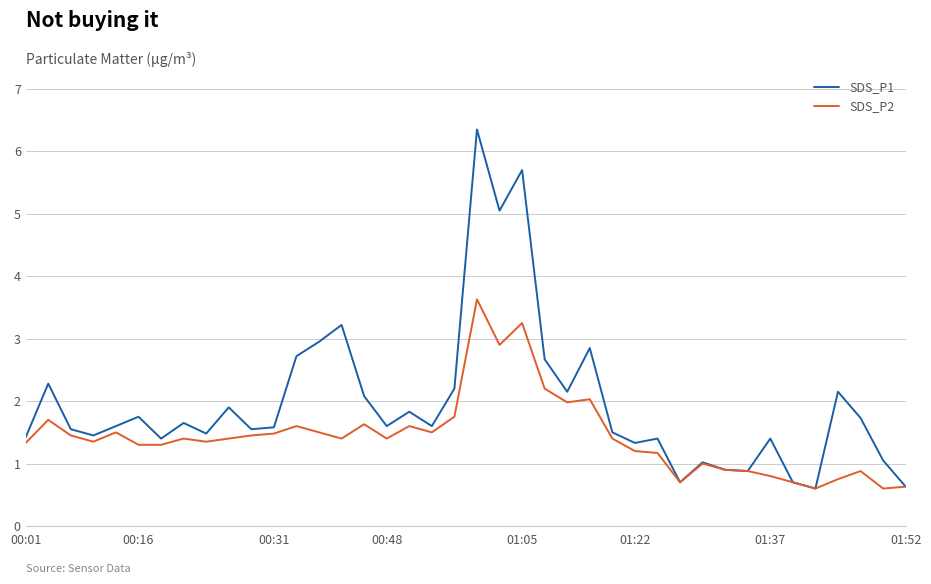

What is the minimum value for SDS_P1?

0.6